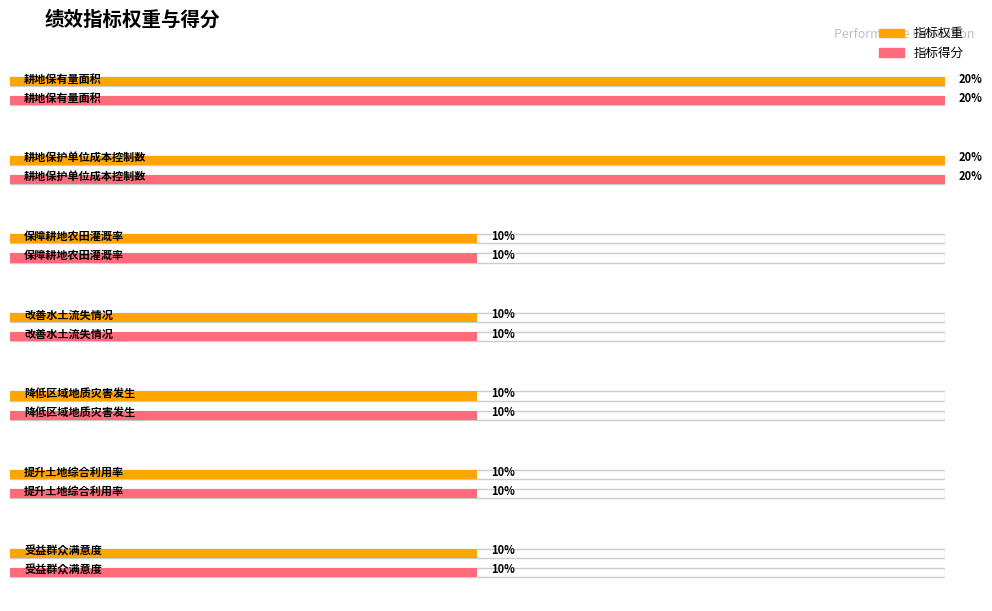

Which has a higher value, 耕地保护单位成本控制数 or 受益群众满意度?

耕地保护单位成本控制数